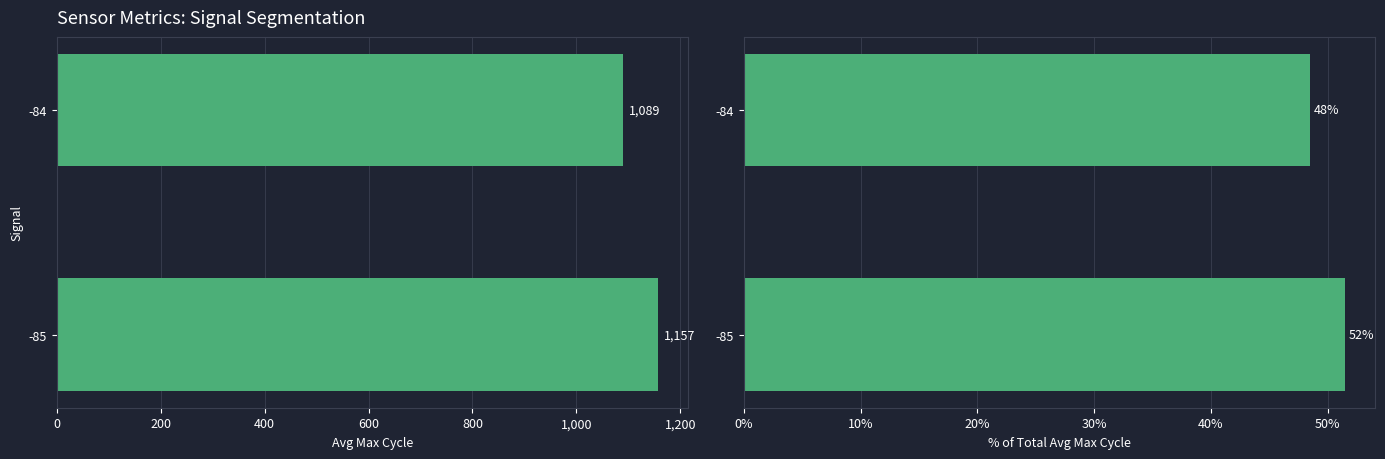

What are all the series names shown in the legend?

Avg Max_cycle, % of Total